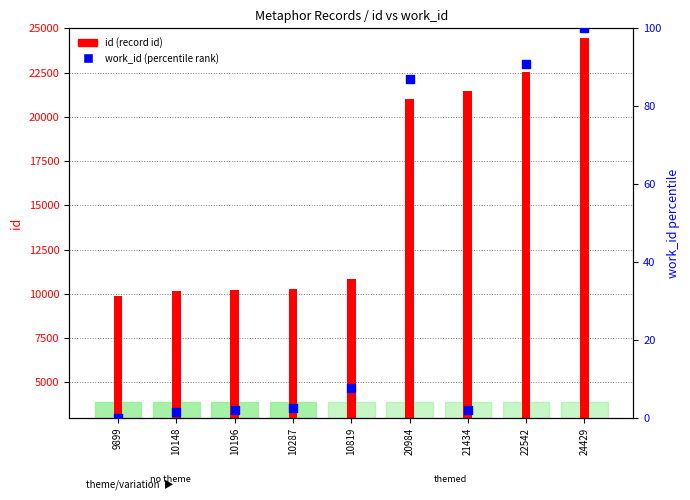

Which series has the largest Y range (max minus min)?

id (record id)